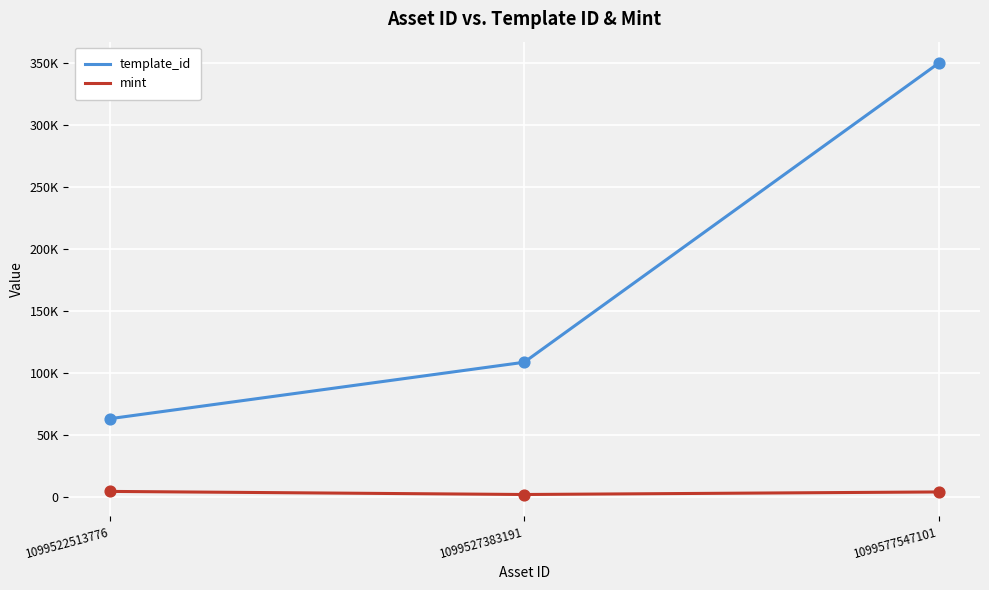

Is the value of mint at 1099577547101 greater than the value of template_id at 1099577547101?

No